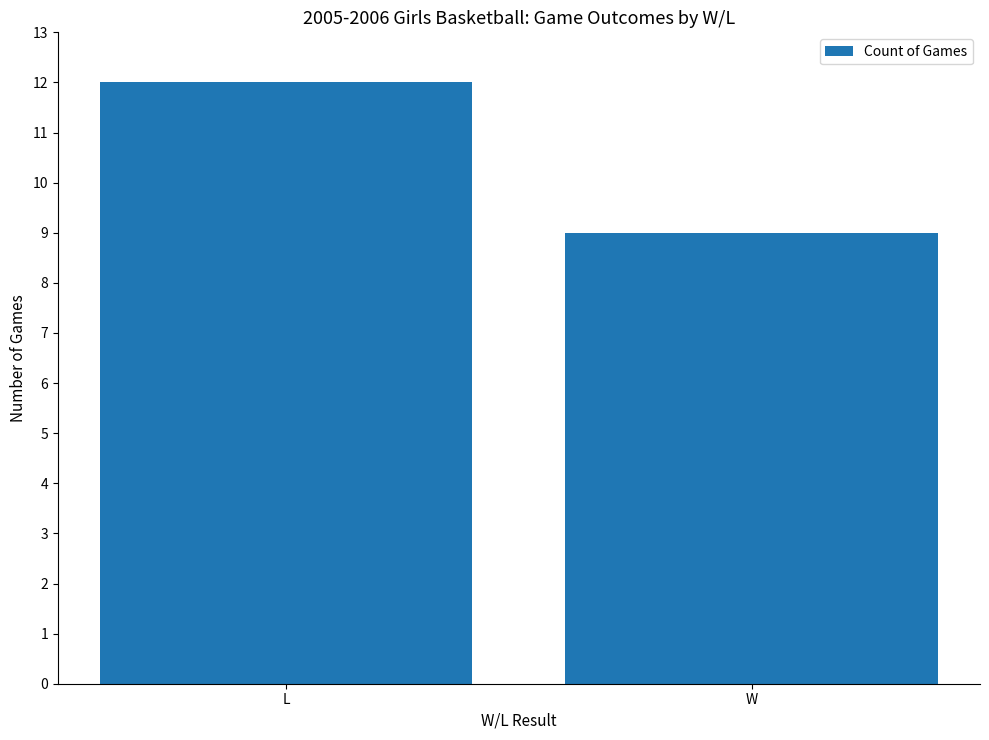

Are the bars horizontal?

No